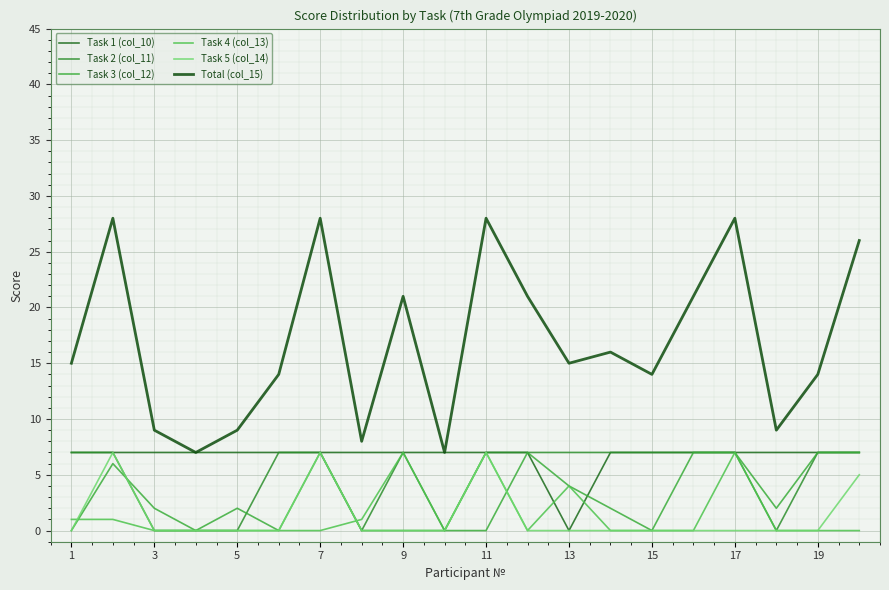

Does the chart display data point markers on the line(s)?

No